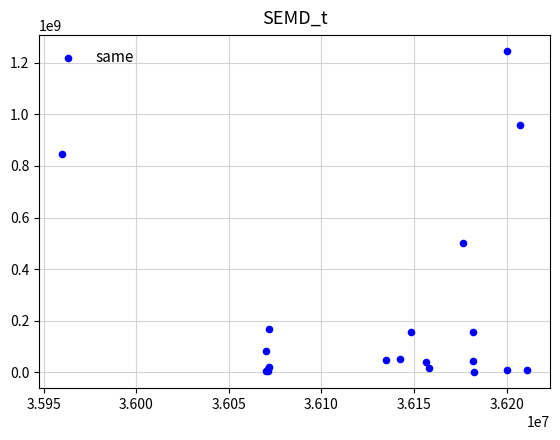

What Y value in the scatter plot is closest to 622840000?

499932000